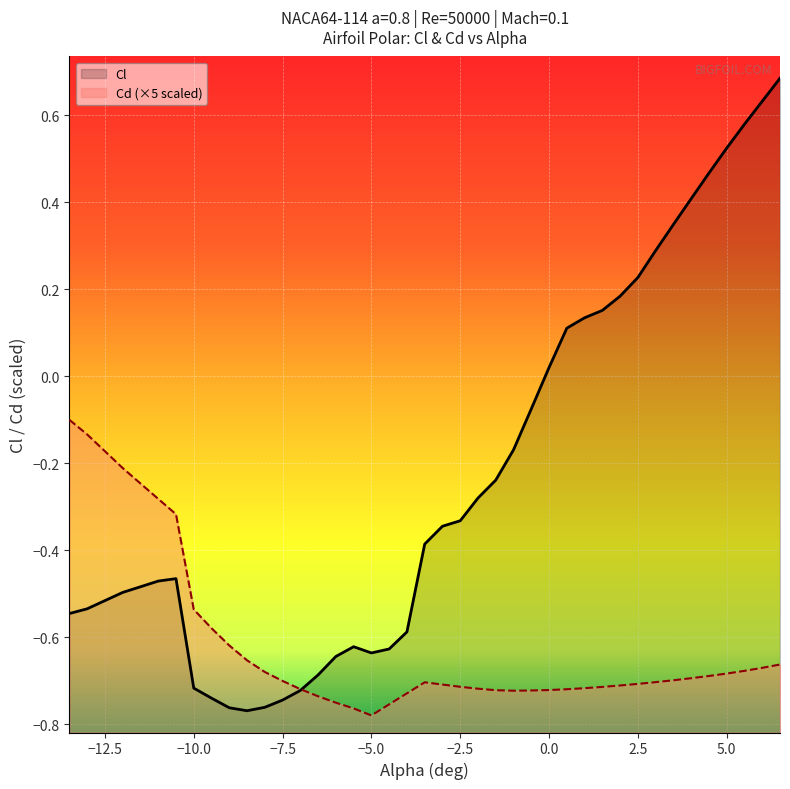

Which series has the largest range (max minus min)?

Cl